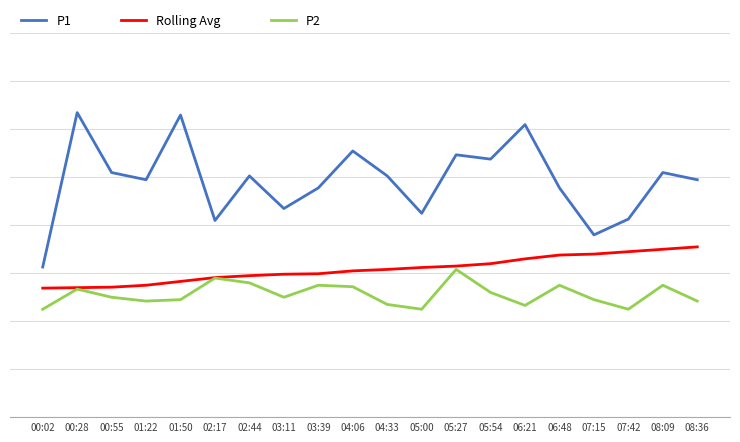

What position from the left is 07:15?

17